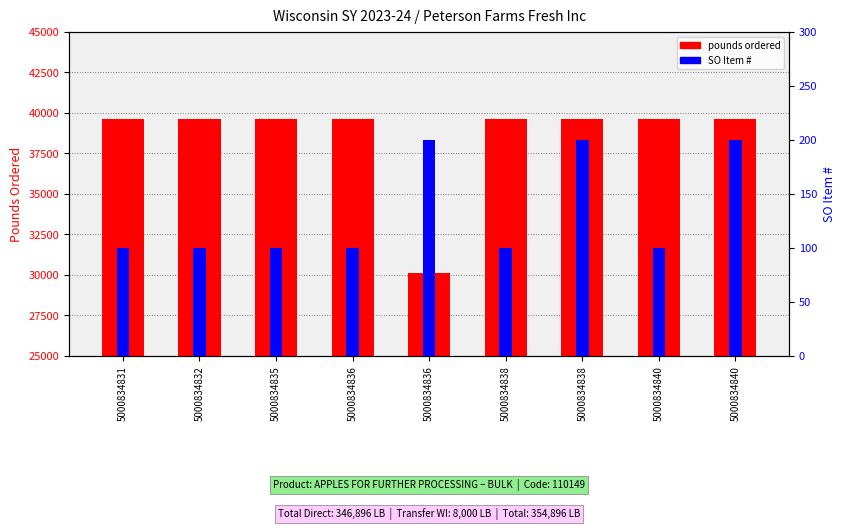

At which category is the sum across all series the highest?

5000834838